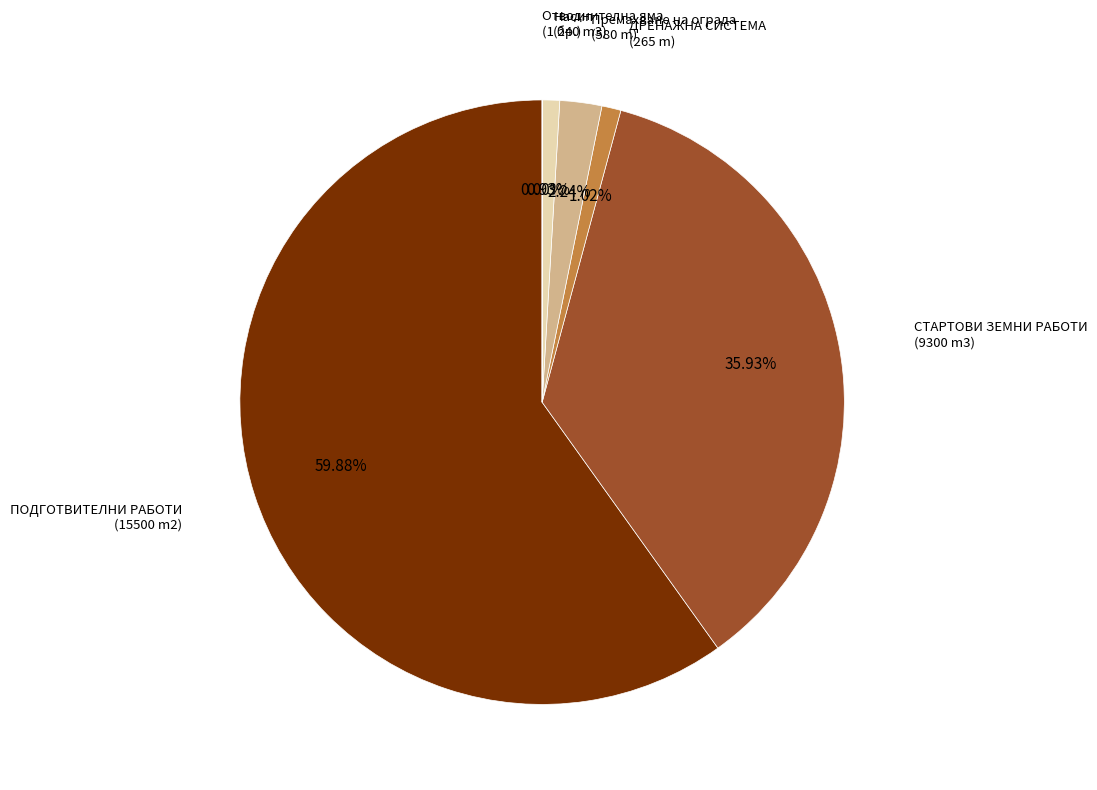

What is the largest slice in the pie chart?

ПОДГОТВИТЕЛНИ РАБОТИ